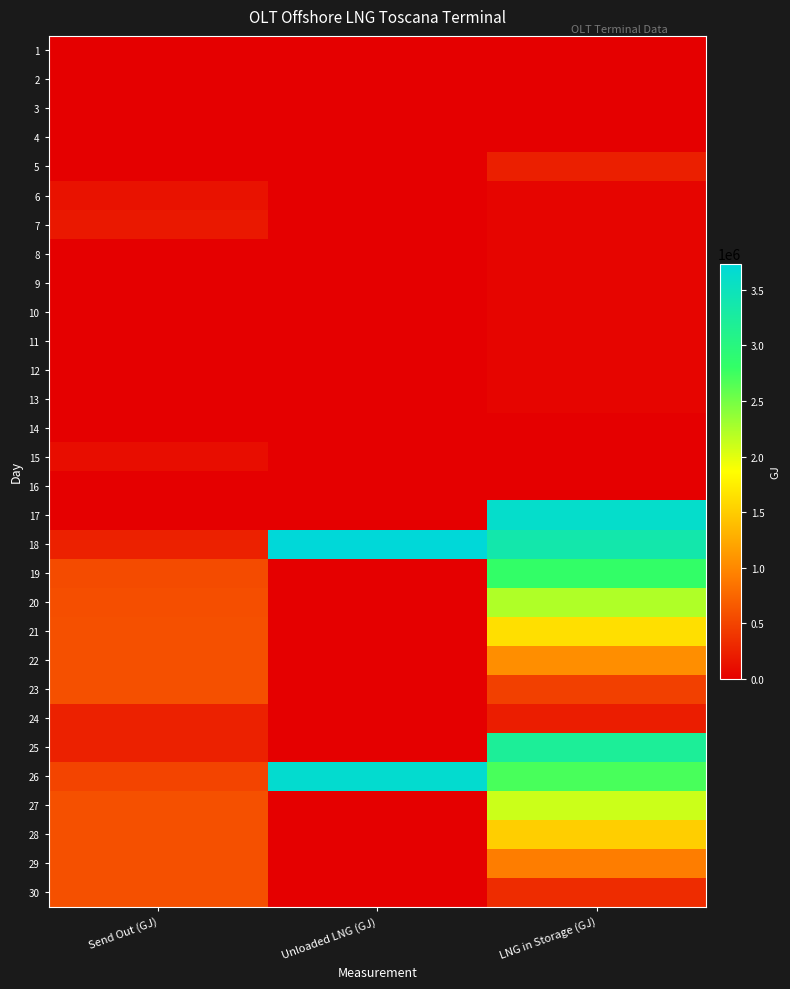

How many data points does each series have?

3